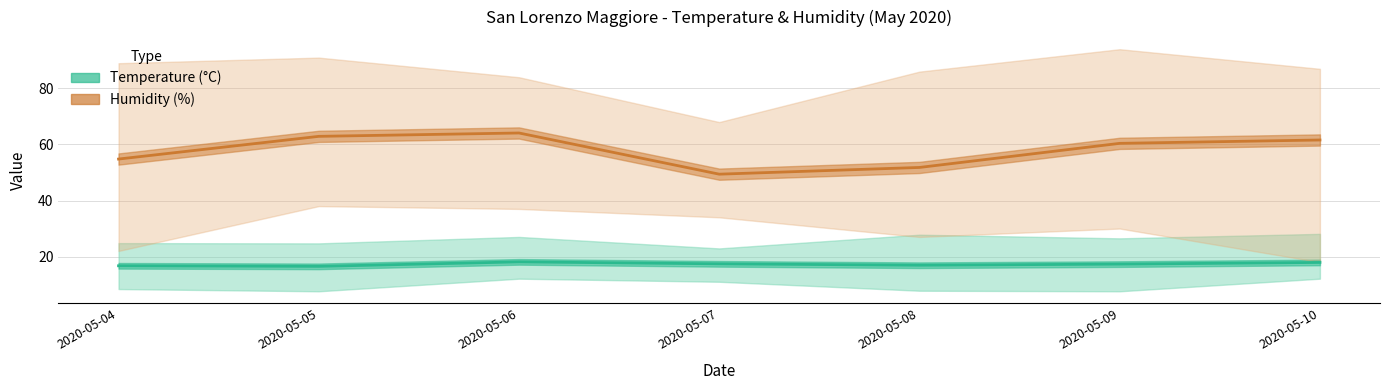

What is the difference between the Humidity (%) values at 2020-05-08 and 2020-05-09?

8.6